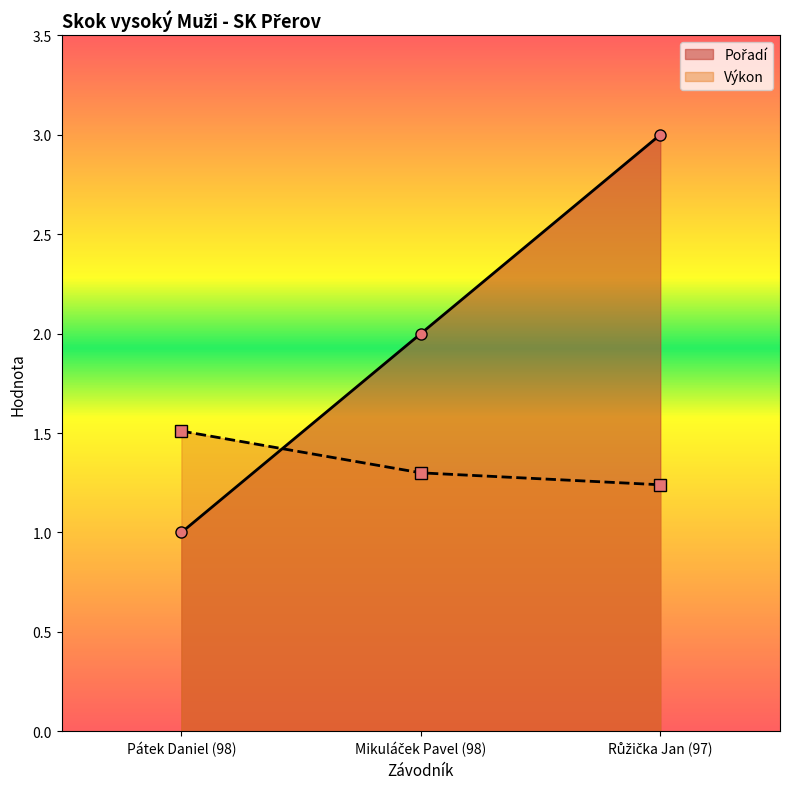

How many Pořadí values are between 1 and 3?

3